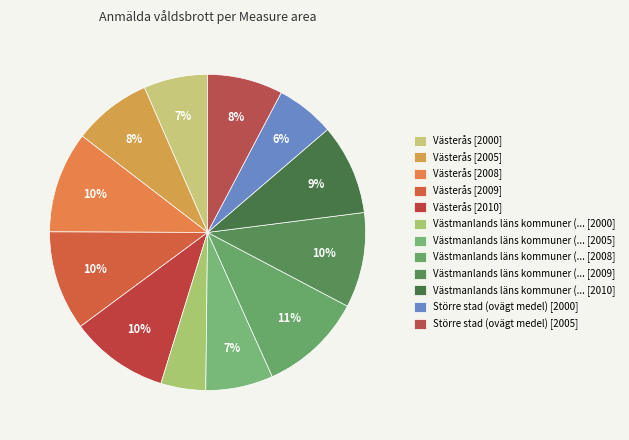

How many slices are in this pie chart?

12